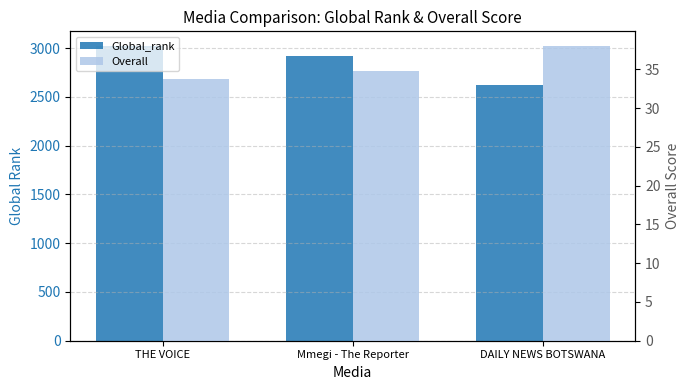

Are the bars grouped side by side (vs. stacked)?

Yes